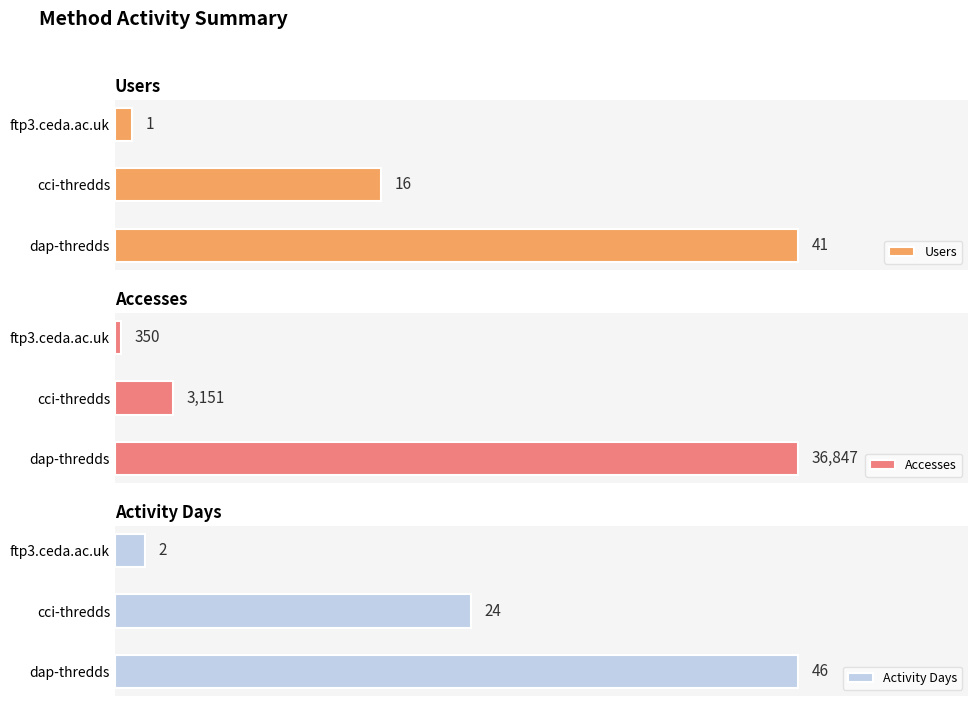

How many groups of bars are there?

3